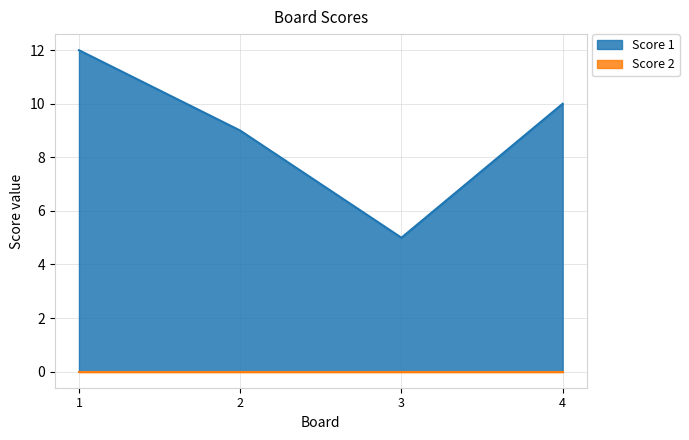

What is the difference between the values at 2 and 4?

1